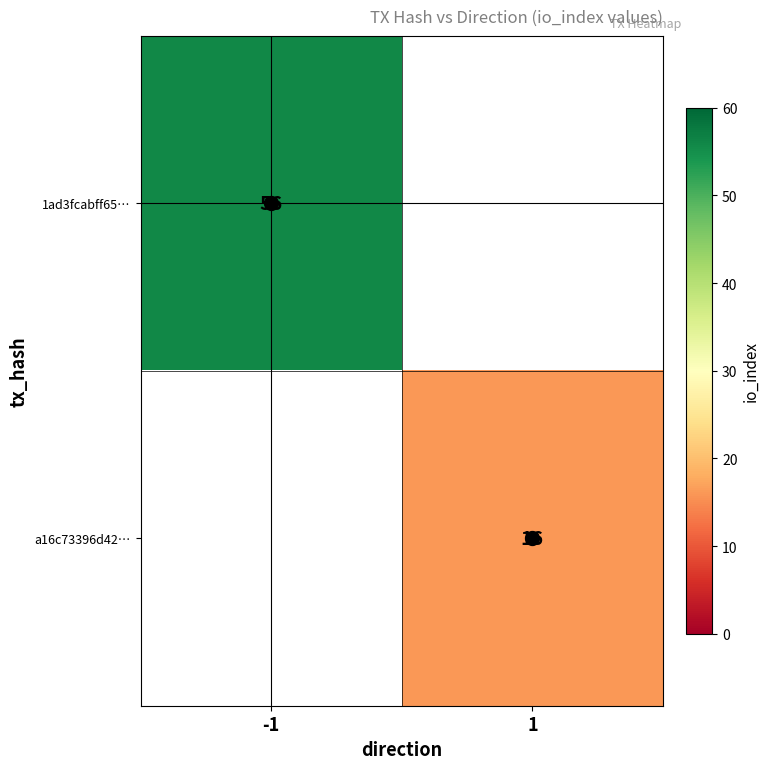

List the series in order of their overall mean, highest first.

1ad3fcabff65…, a16c73396d42…